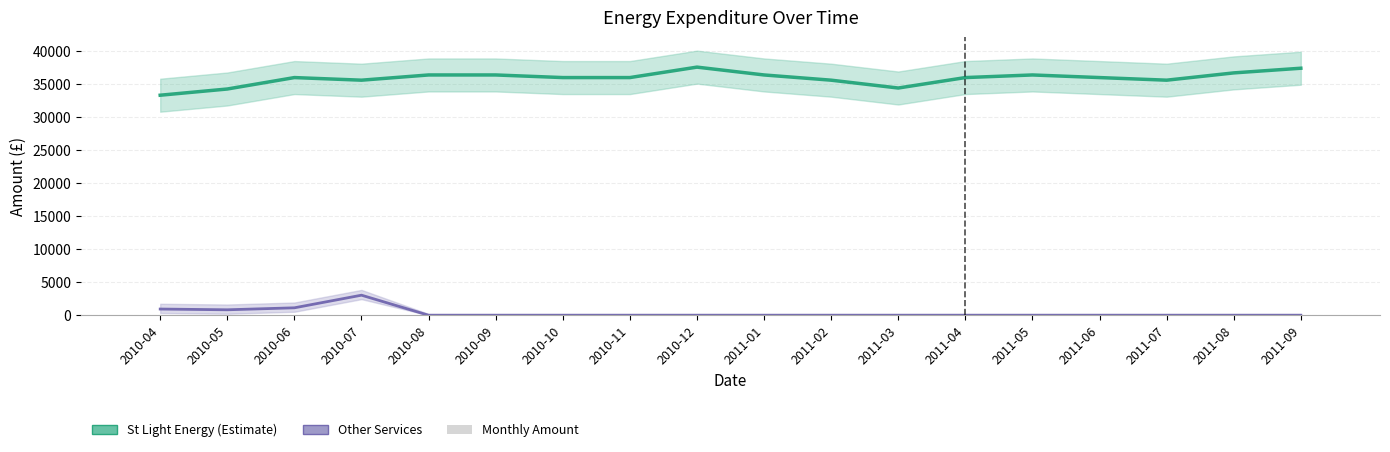

Reading left to right, extract all data points from this chart.

St Light Energy: 2010-04=33335.8	2010-05=34276.7	2010-06=36009.1	2010-07=35613.4	2010-08=36404.8	2010-09=36404.8	2010-10=36009.1	2010-11=36009.1	2010-12=37591.9	2011-01=36404.8	2011-02=35613.4	2011-03=34426.3	2011-04=36009.1	2011-05=36404.8	2011-06=36009.1	2011-07=35613.4	2011-08=36717.0	2011-09=37424.9
Other Services: 2010-04=937.6	2010-05=825.1	2010-06=1125.1	2010-07=3037.9	2010-08=0.0	2010-09=0.0	2010-10=0.0	2010-11=0.0	2010-12=0.0	2011-01=0.0	2011-02=0.0	2011-03=0.0	2011-04=0.0	2011-05=0.0	2011-06=0.0	2011-07=0.0	2011-08=0.0	2011-09=0.0